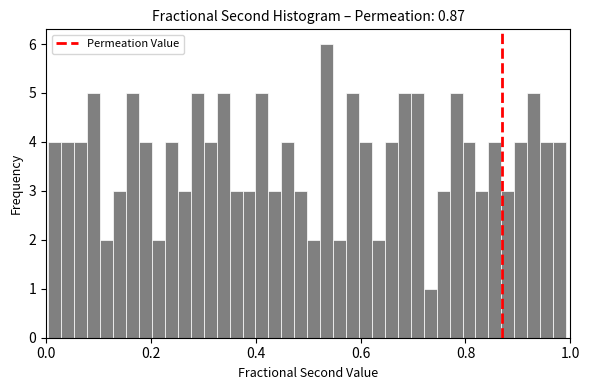

Read against the x-axis, roughly where is the centre of the tallest bar?

0.54